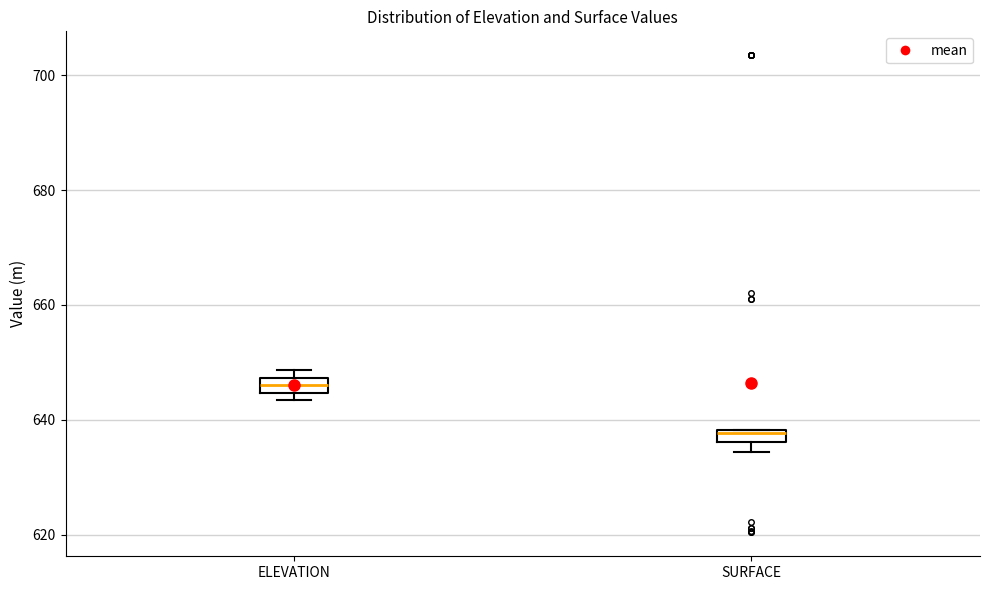

Which box's median line is the highest?

ELEVATION